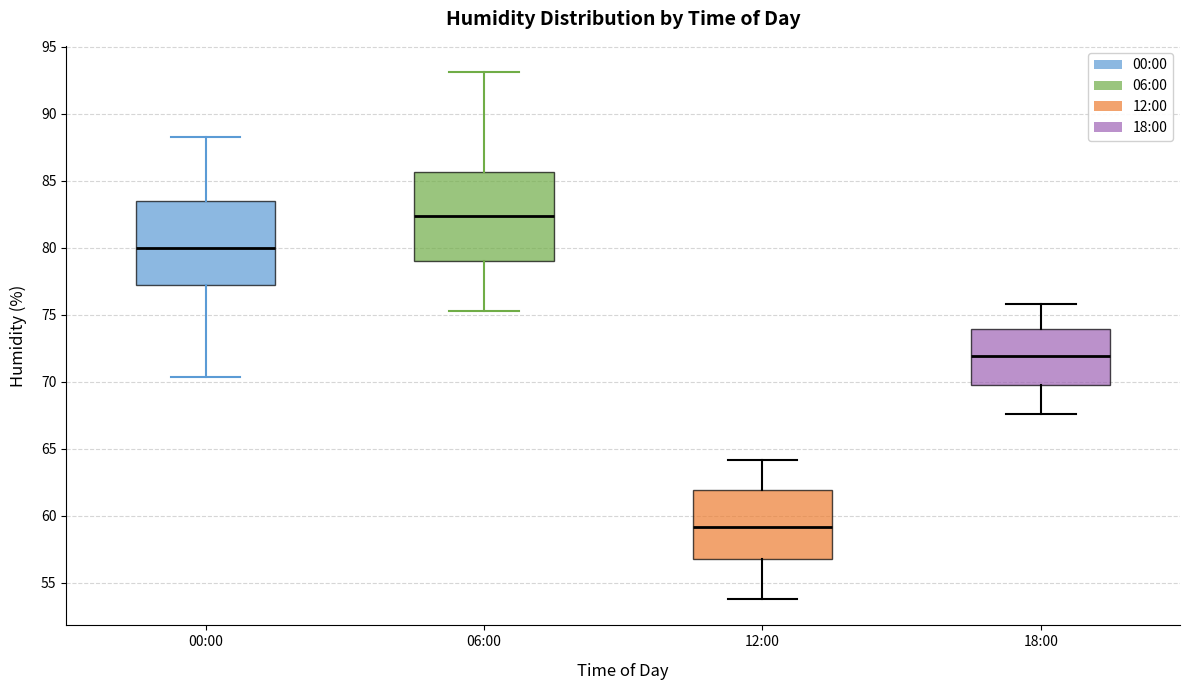

Where does the upper whisker of the box for 12:00 end on the y-axis? The values are not printed on the chart, so give them approximately, as read against the axis.

64.0